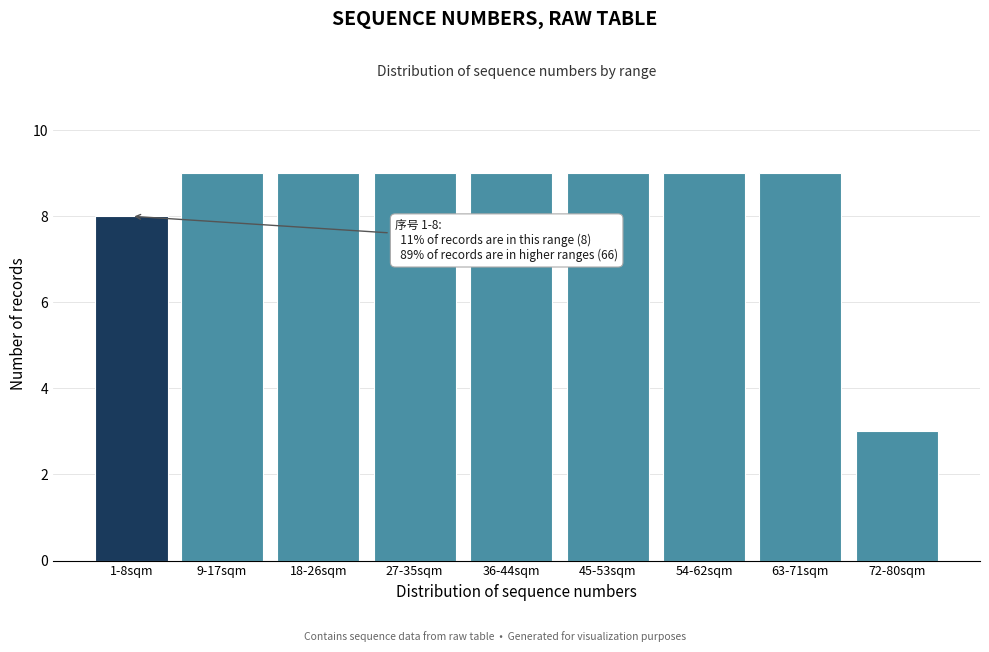

Reading right to left, extract all data points from this chart.

3	9	9	9	9	9	9	9	8